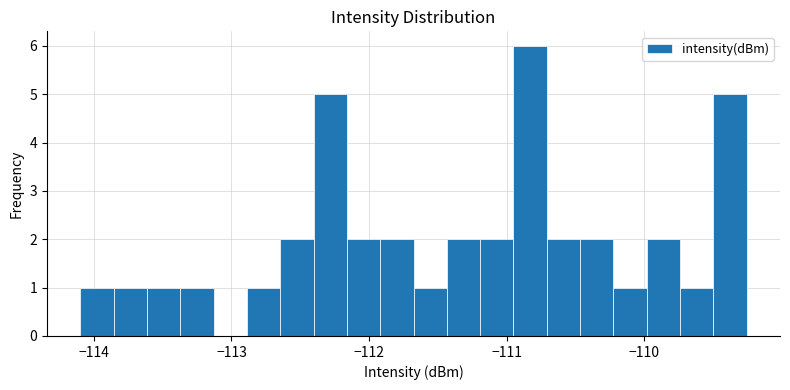

Around what value on the x-axis is the tallest bar? Give the approximate position of its centre, as read against the axis.

-110.8